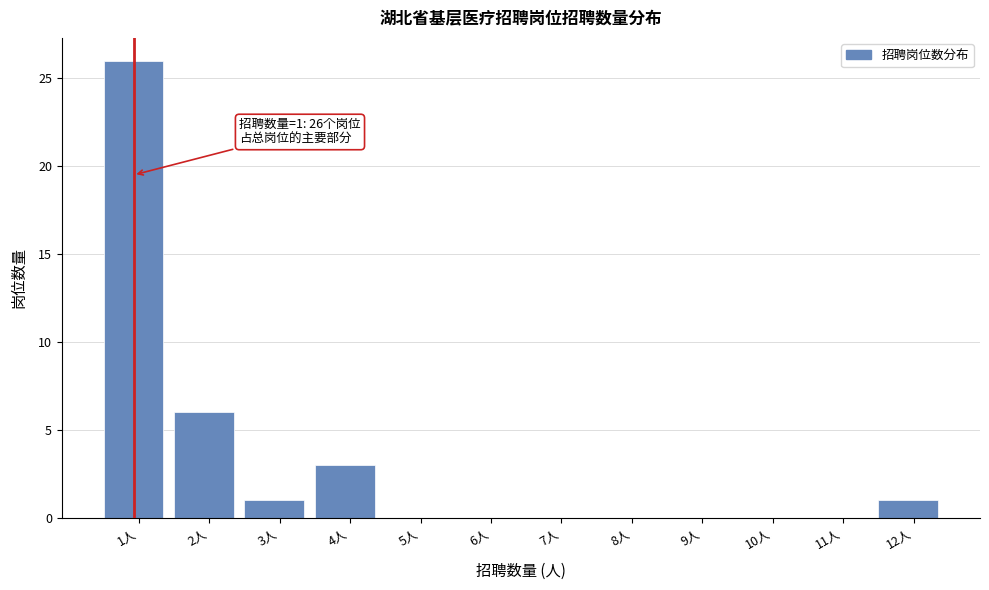

Reading left to right, list all the values displayed in this chart.

1人=26	2人=6	3人=1	4人=3	5人=0	6人=0	7人=0	8人=0	9人=0	10人=0	11人=0	12人=1